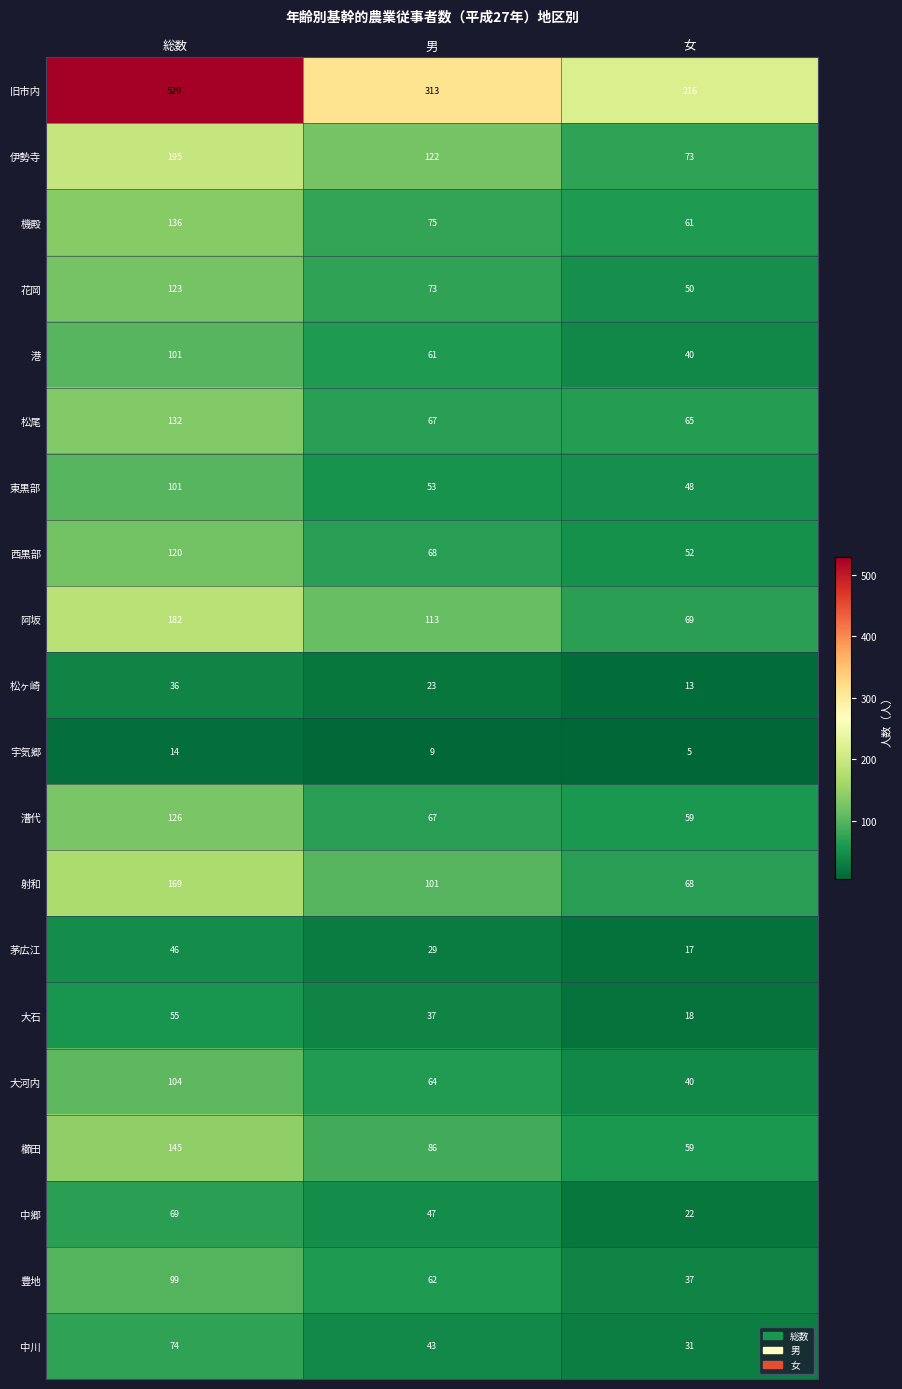

What is the difference between the maximum and second lowest values in the 大石 series?

18